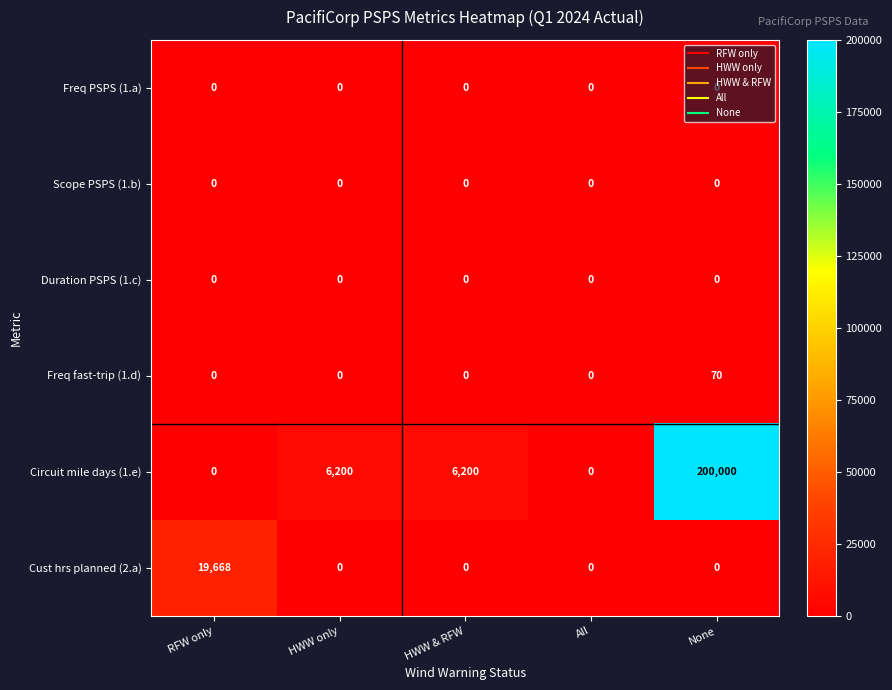

Which series has the widest spread of values?

Circuit mile days (1.e)